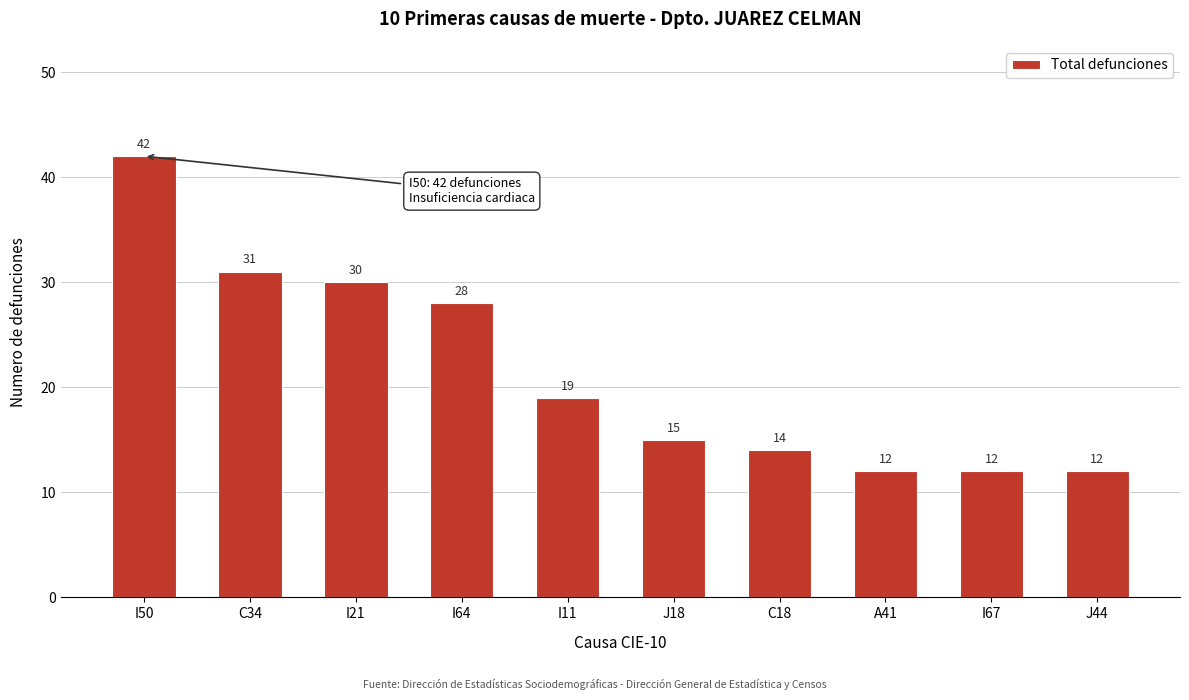

Reading left to right, extract all data points from this chart.

42	31	30	28	19	15	14	12	12	12